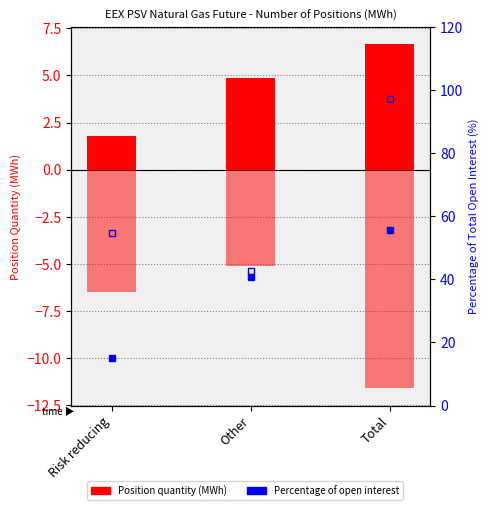

Reading right to left, transcribe all the data shown in this chart.

Long (Commercial Undertakings): Total=6.6	Other=4.8	Risk reducing=1.8
Short (Commercial Undertakings): Total=-11.6	Other=-5.1	Risk reducing=-6.5
% Long (Comm. Undertakings): Total=55.8	Other=40.7	Risk reducing=15.1
% Short (Comm. Undertakings): Total=97.2	Other=42.6	Risk reducing=54.6